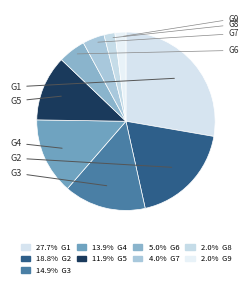

To the nearest percent, what is the combined percentage of G9 and G5?

14%